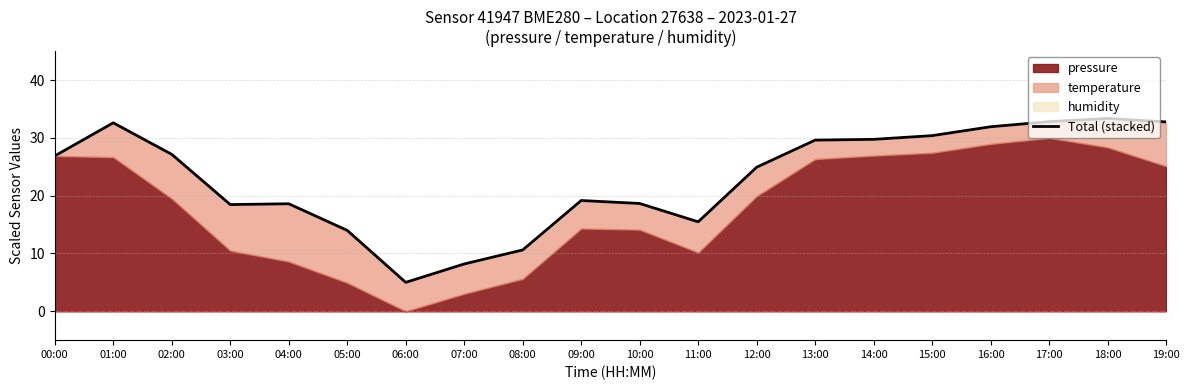

List the labels in order of value, smallest first.

06:00, 07:00, 08:00, 05:00, 11:00, 03:00, 04:00, 10:00, 09:00, 12:00, 00:00, 02:00, 13:00, 14:00, 15:00, 16:00, 01:00, 19:00, 17:00, 18:00